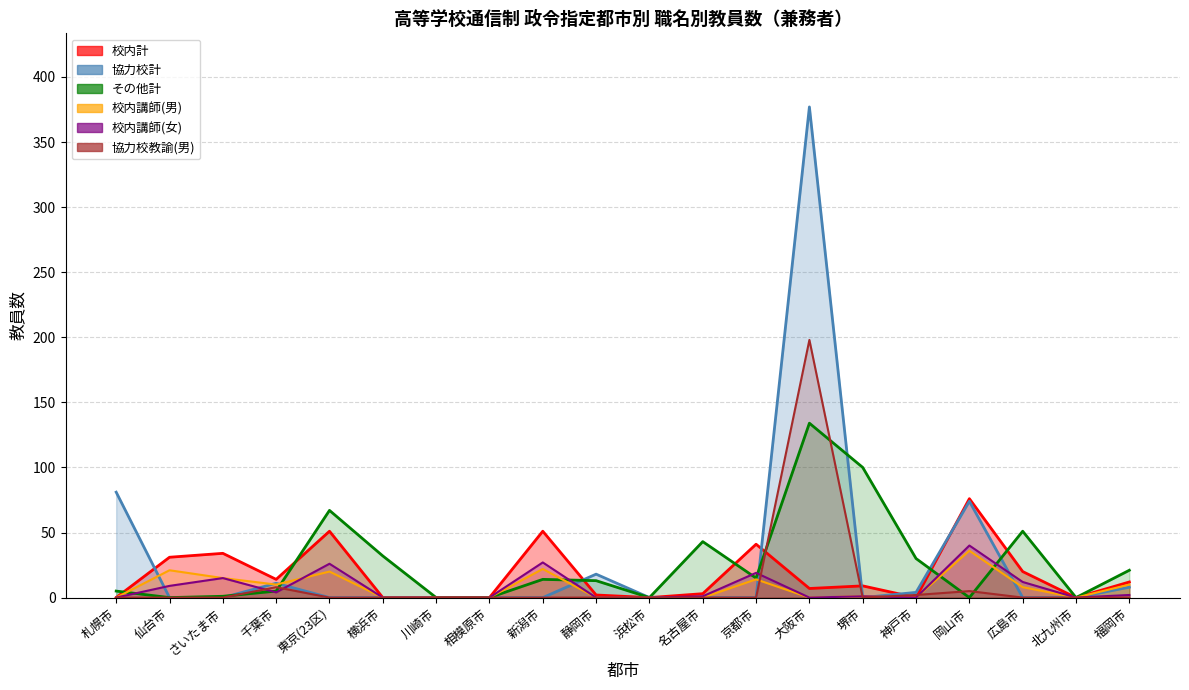

What is the label of the 8th point from the left?

相模原市